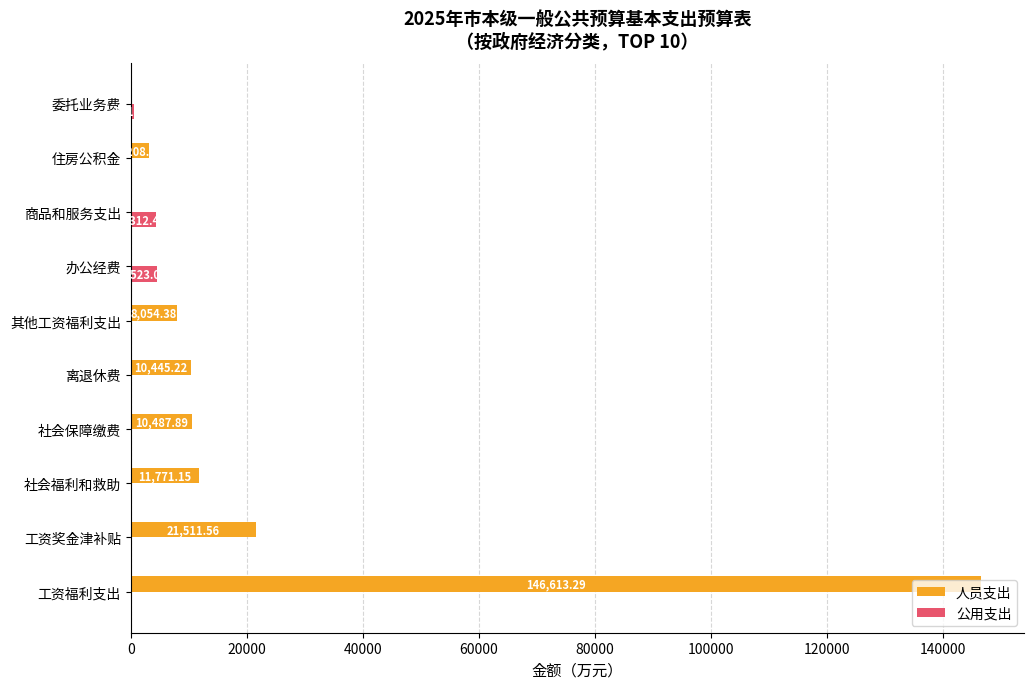

Where is 人员支出 nearest to the value 73306?

工资奖金津补贴